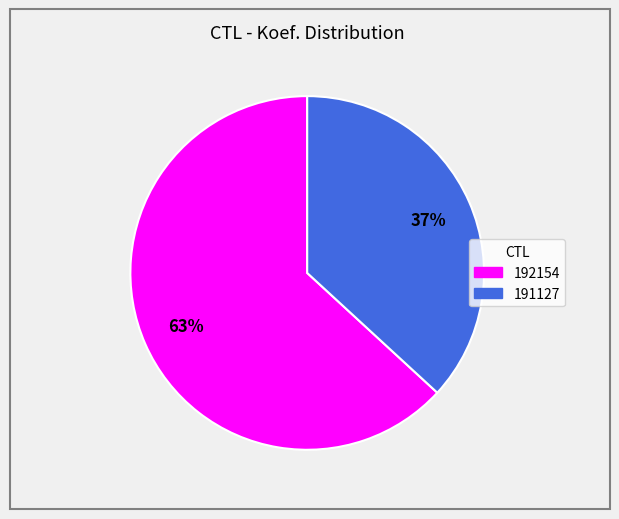

Is it true that 192154 is 75% of the pie?

False